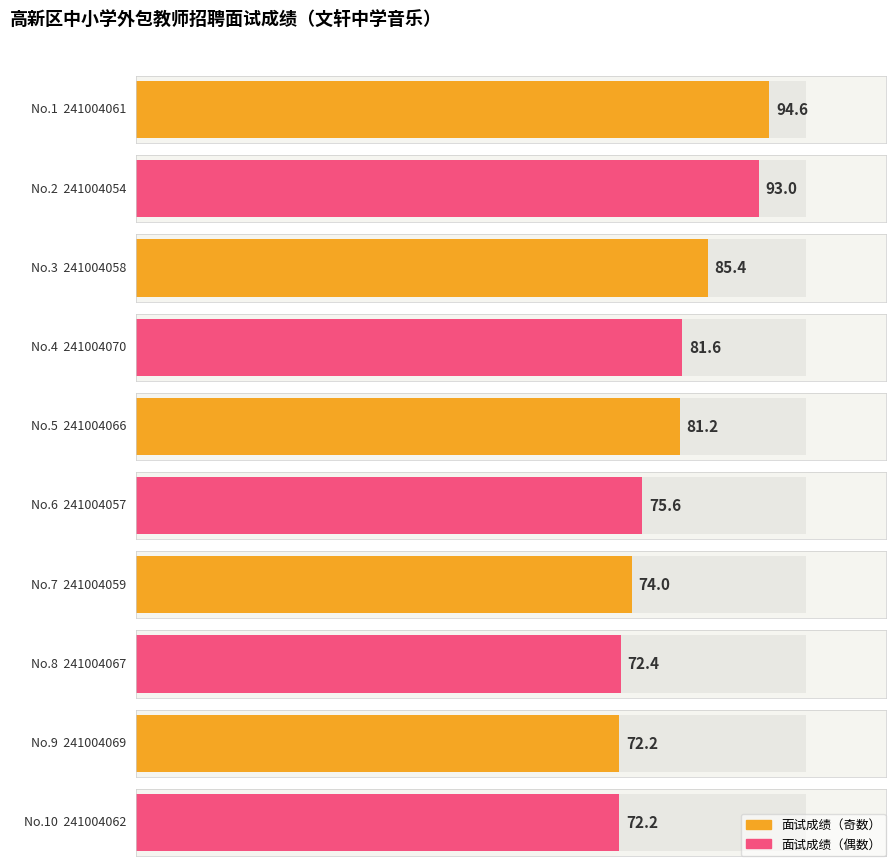

What is the average value?

80.2